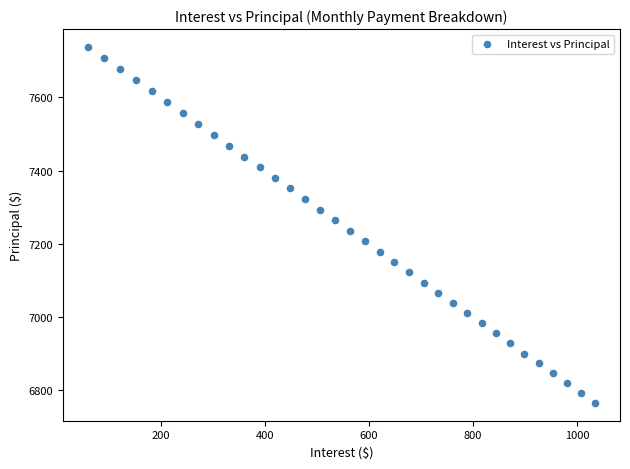

What is the range of Y values (max minus min)?

973